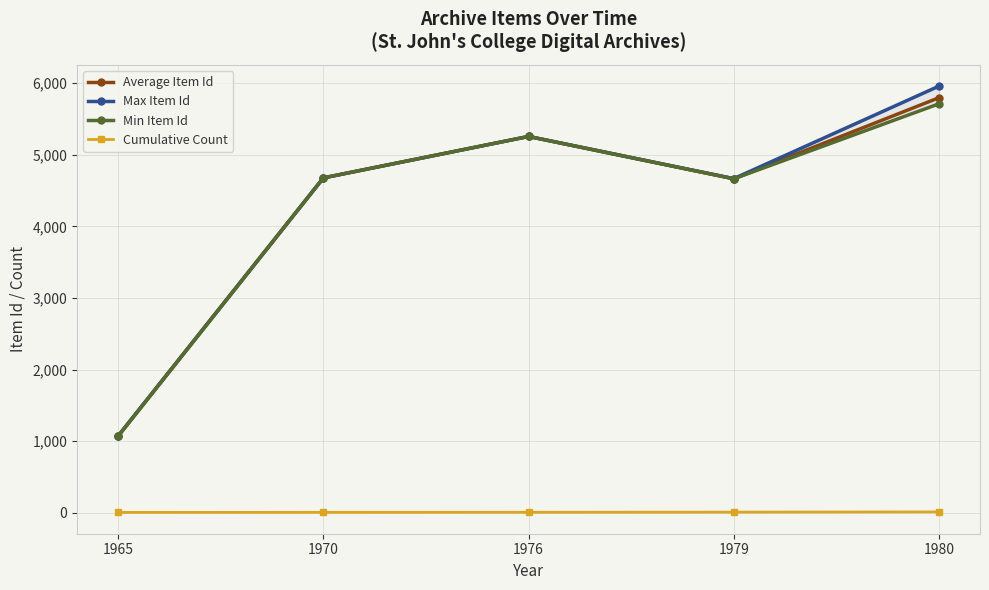

True or false: Average Item Id and Min Item Id intersect in this chart.

False